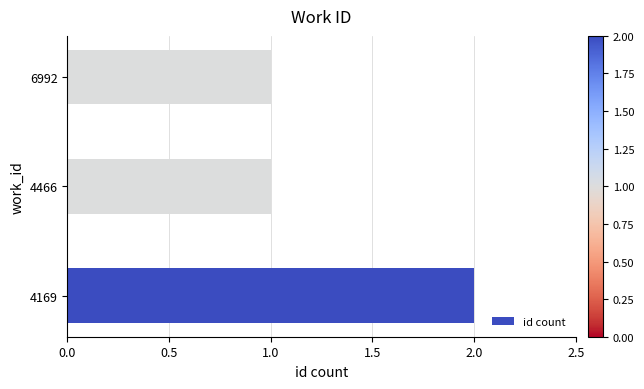

Is it true that the value at 4466 is 0?

False